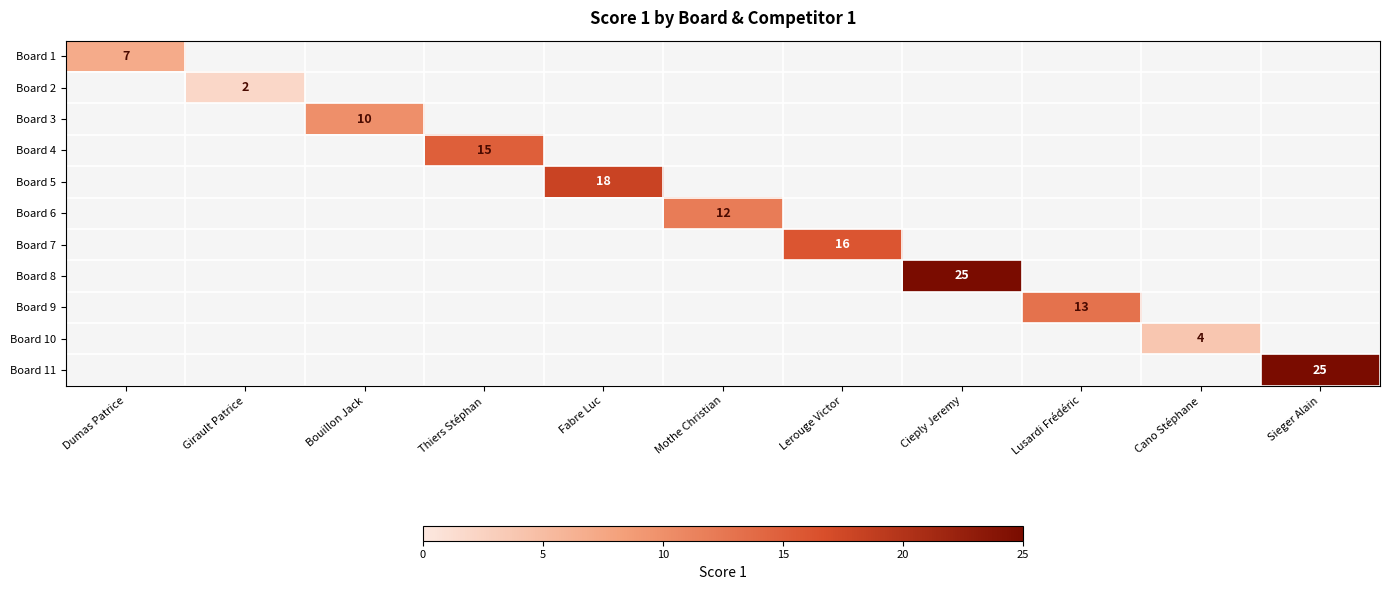

What is the greatest value displayed?

25.0